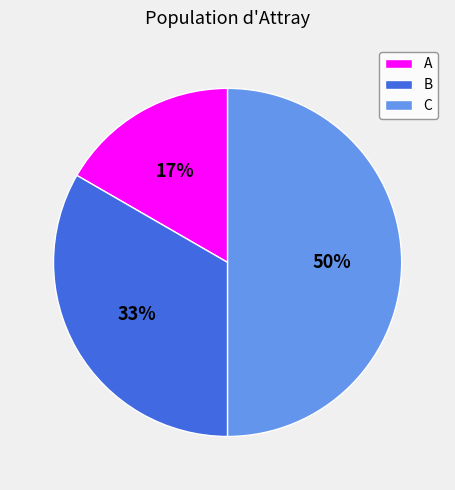

Does A represent more than half of the total?

No